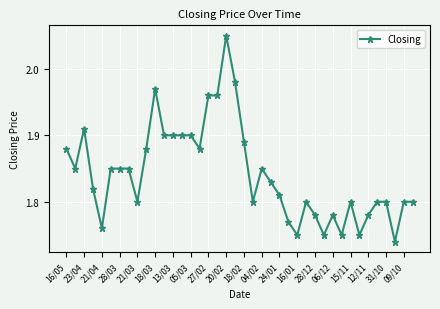

What is the difference between the maximum and minimum values?

0.3